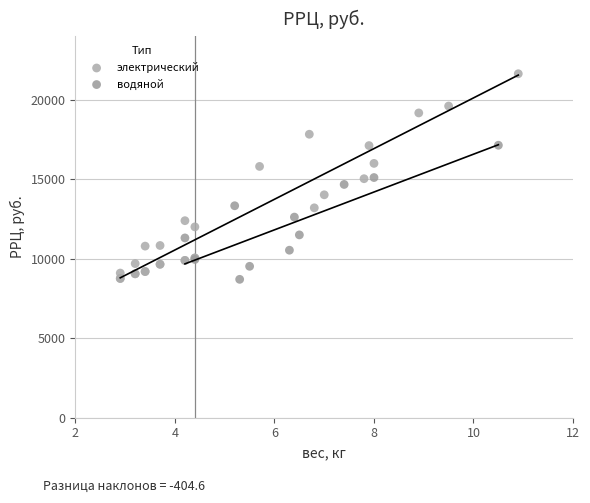

Which series has the widest spread of Y values?

электрический